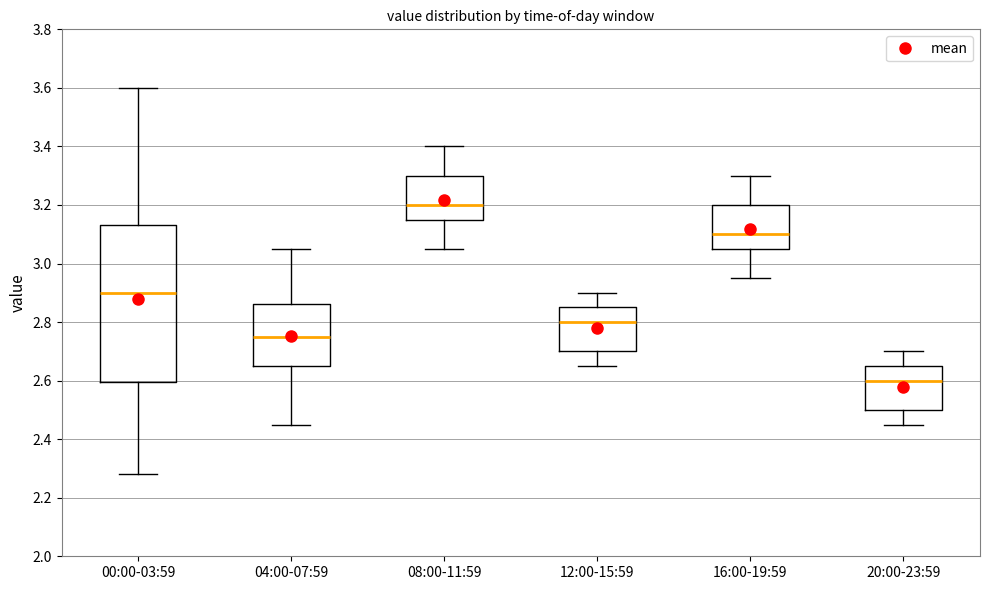

Which box's median line is the lowest?

20:00-23:59